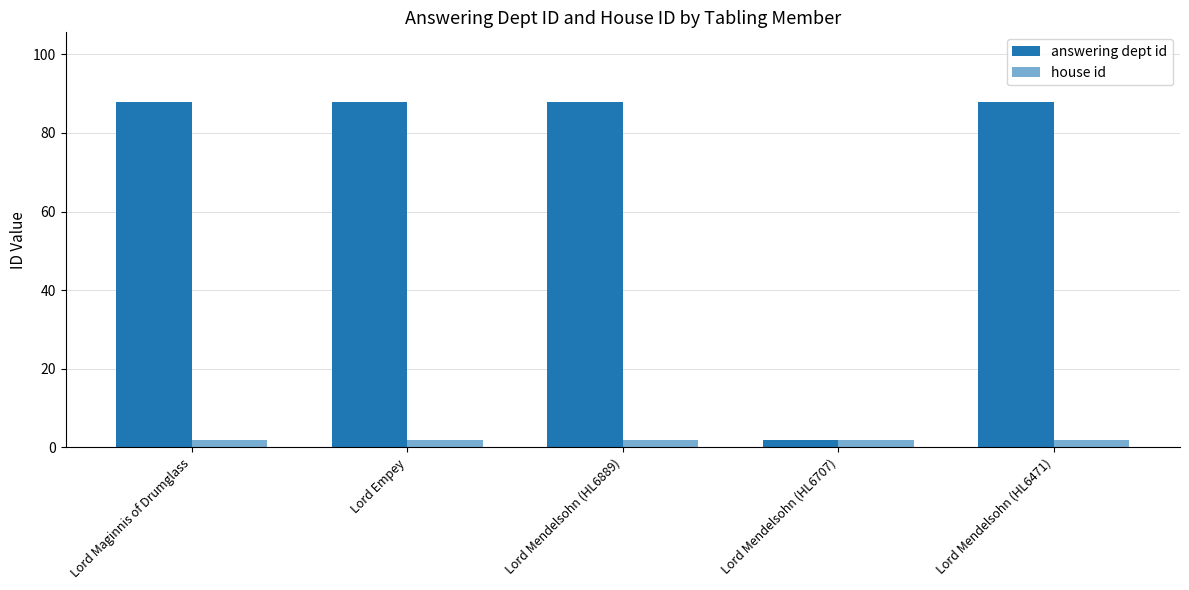

How many data points does each series have?

5